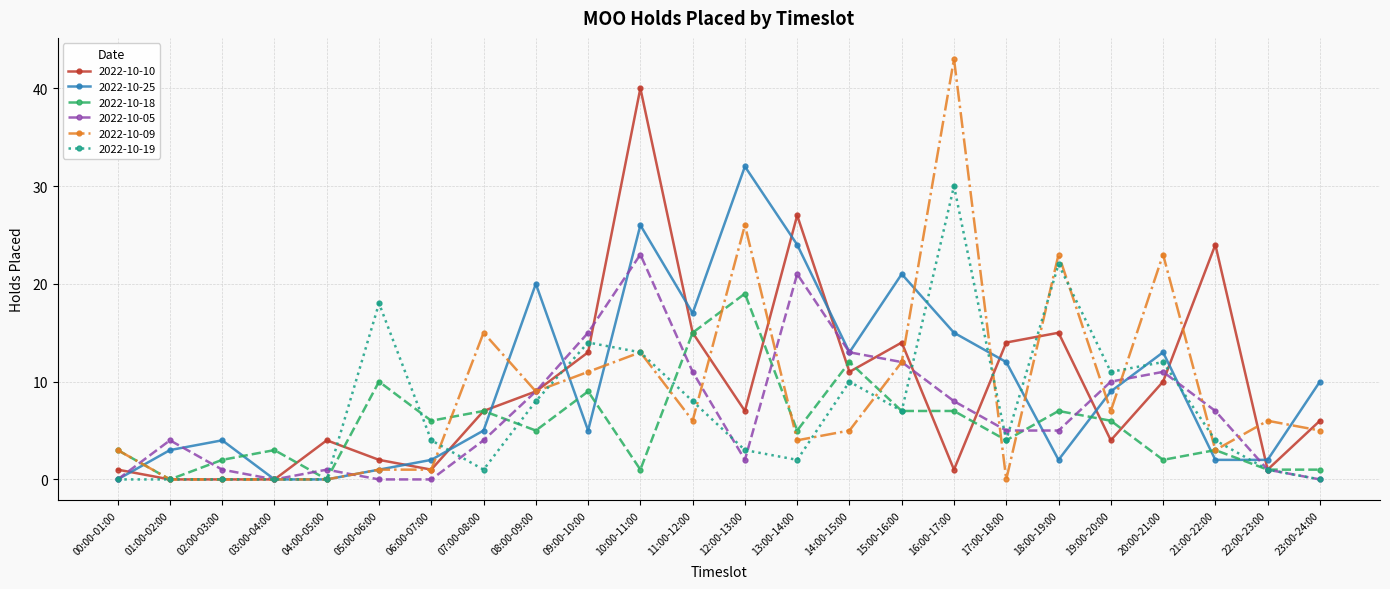

Between 04:00-05:00 and 22:00-23:00, which series saw the biggest shift?

2022-10-09